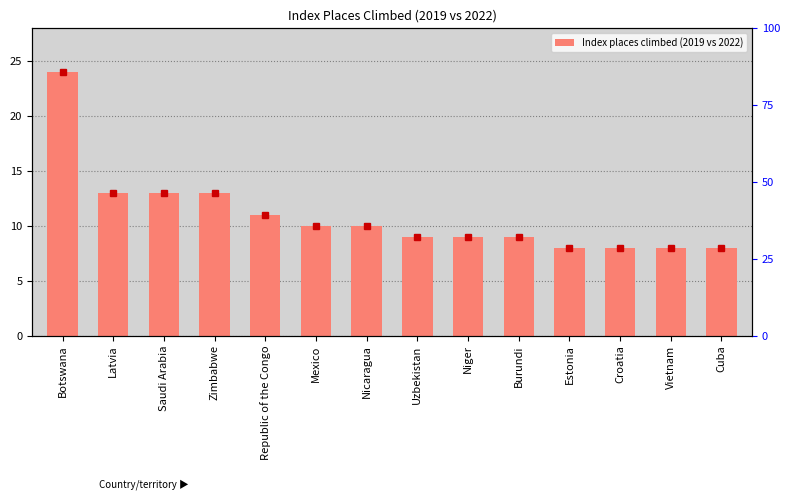

What is the difference between the values at Zimbabwe and Estonia?

5